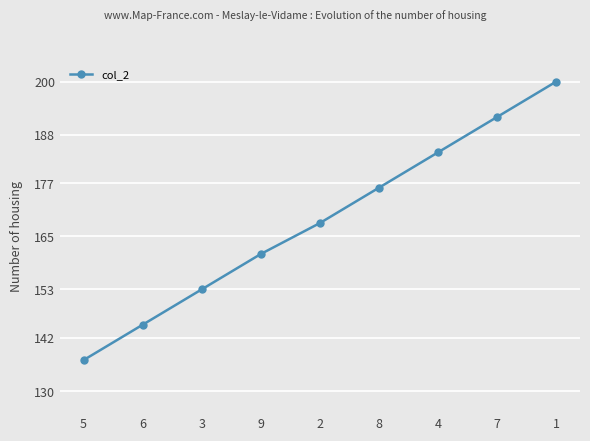

What is the difference between the second highest and second lowest values?

47